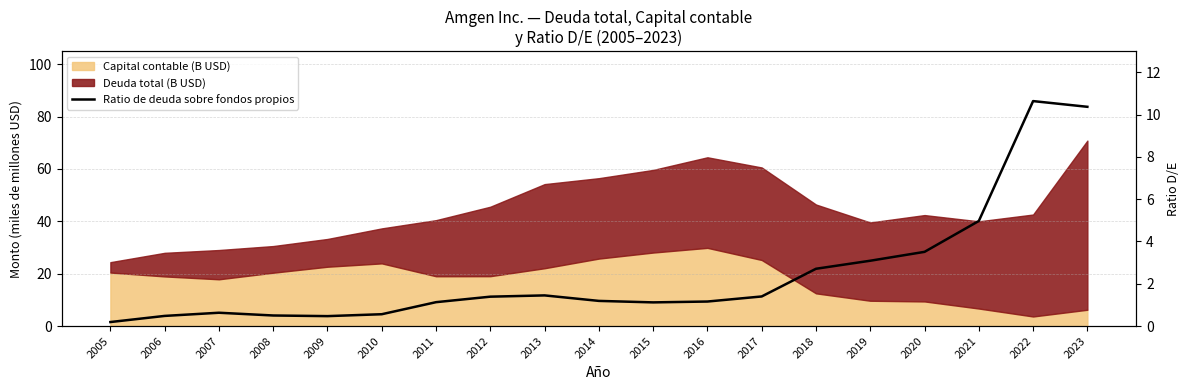

List the labels in order of value, smallest first.

2005, 2009, 2006, 2008, 2010, 2007, 2015, 2011, 2016, 2014, 2012, 2017, 2013, 2018, 2019, 2020, 2021, 2023, 2022